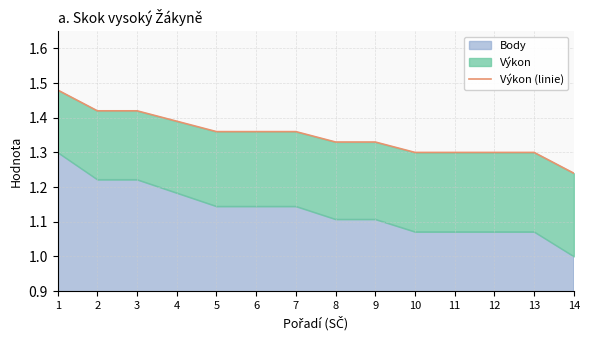

What is the approximate value at 7?

1.4